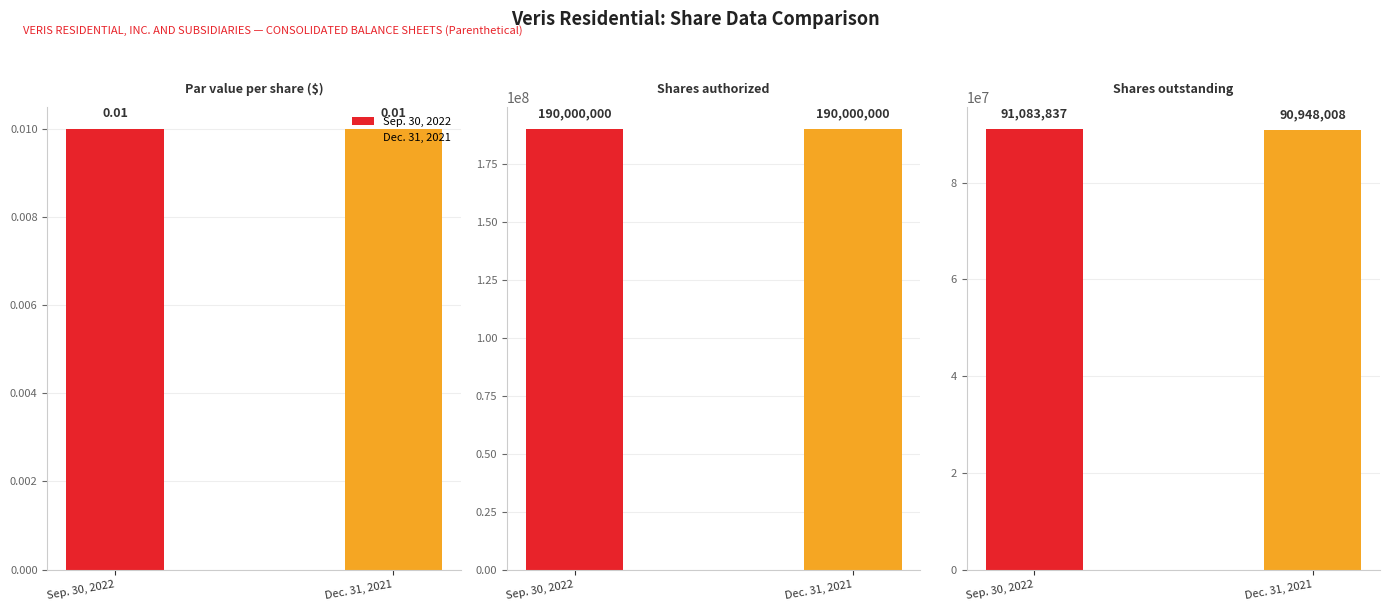

Count the number of data series in this chart.

2